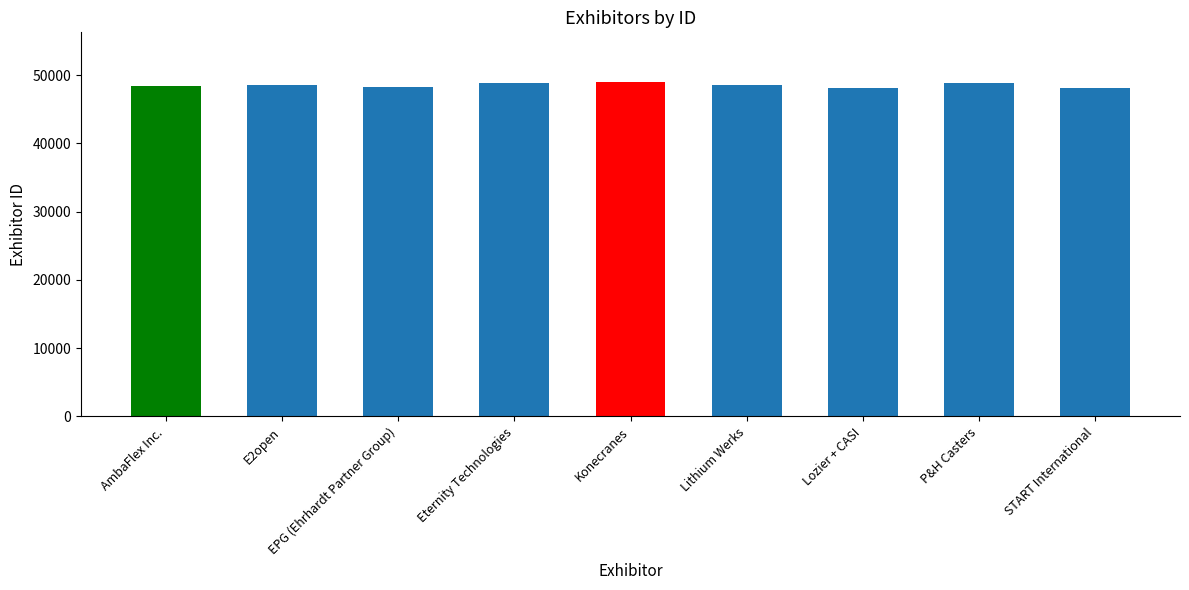

Approximately how many times larger is the value at START International compared to EPG (Ehrhardt Partner Group)?

1.0